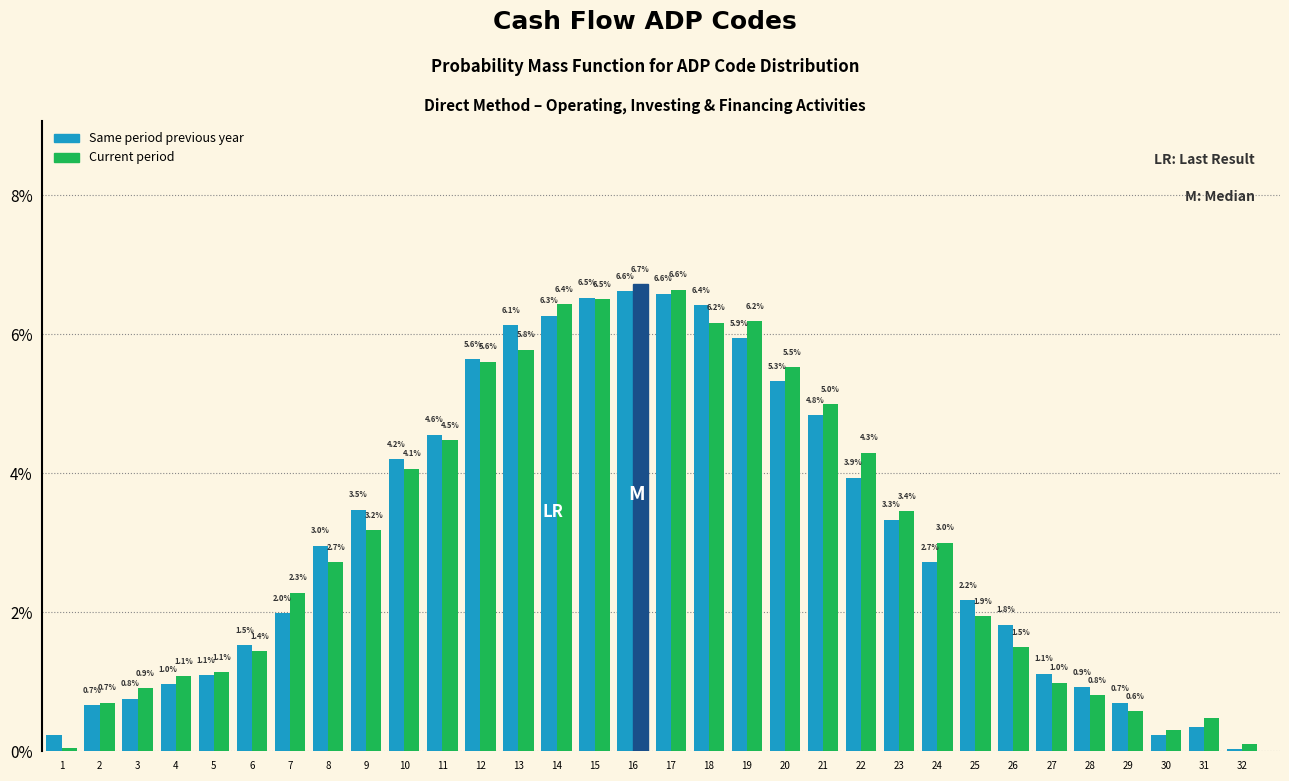

True or false: Same period previous year has a value of 1.9 at 5.

False